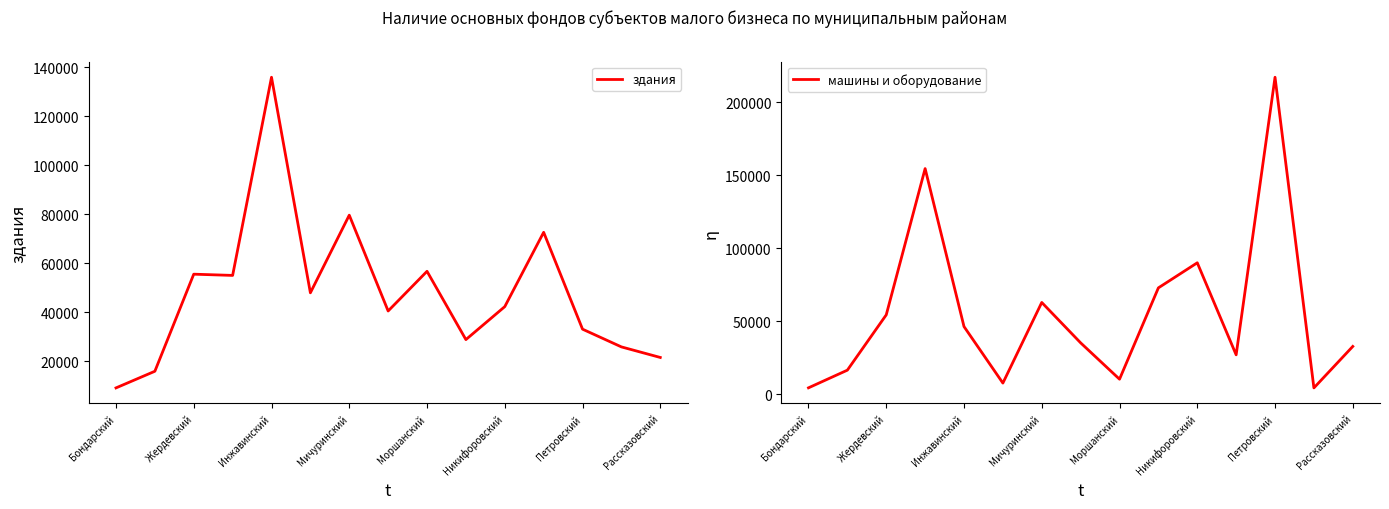

What is the lowest value of the здания series?

9093